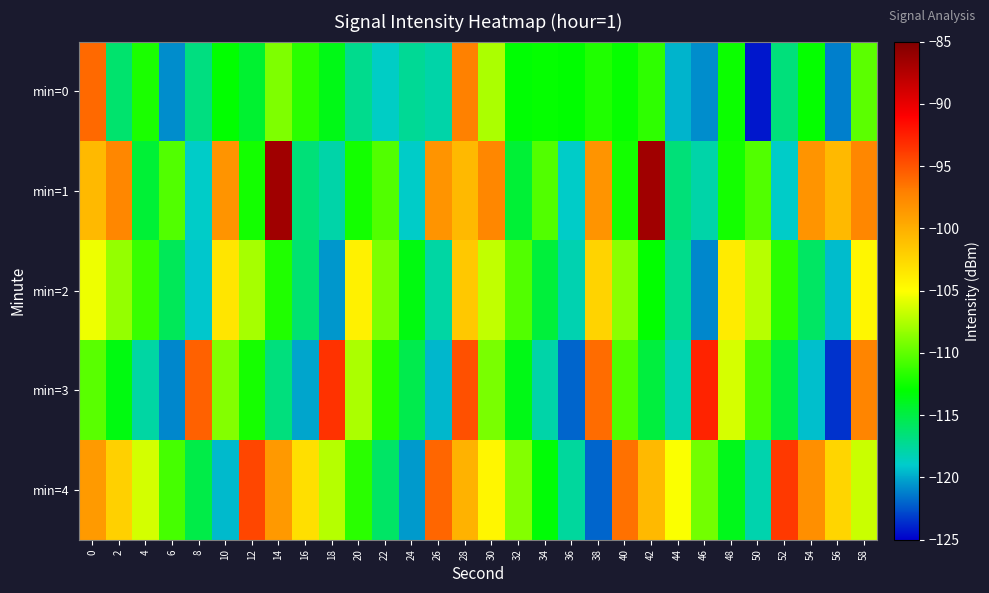

At 8, list the series in order from largest to smallest.

min=3, min=4, min=0, min=1, min=2